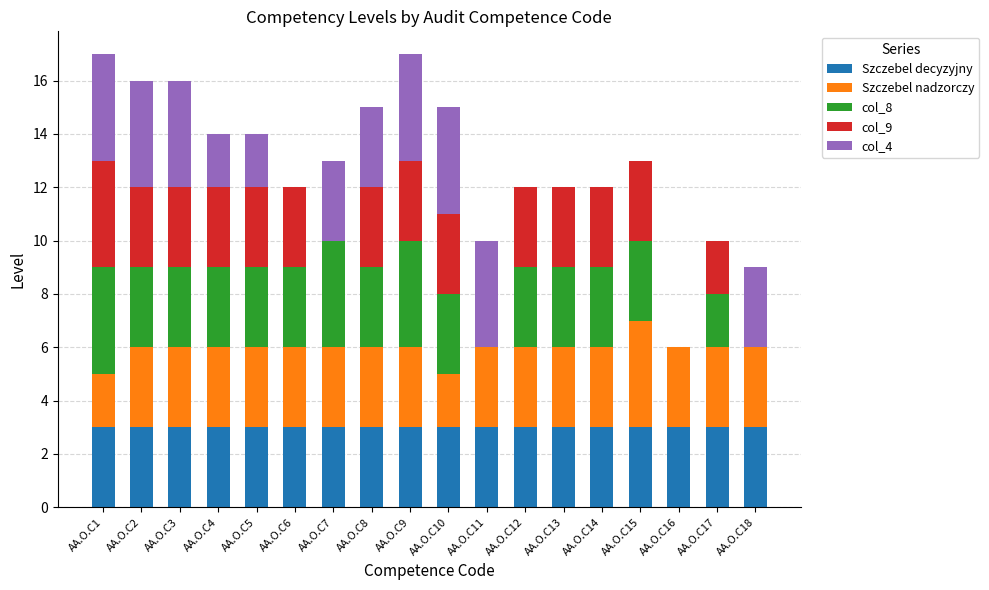

What is the total value across all series at AA.O.C17?

10